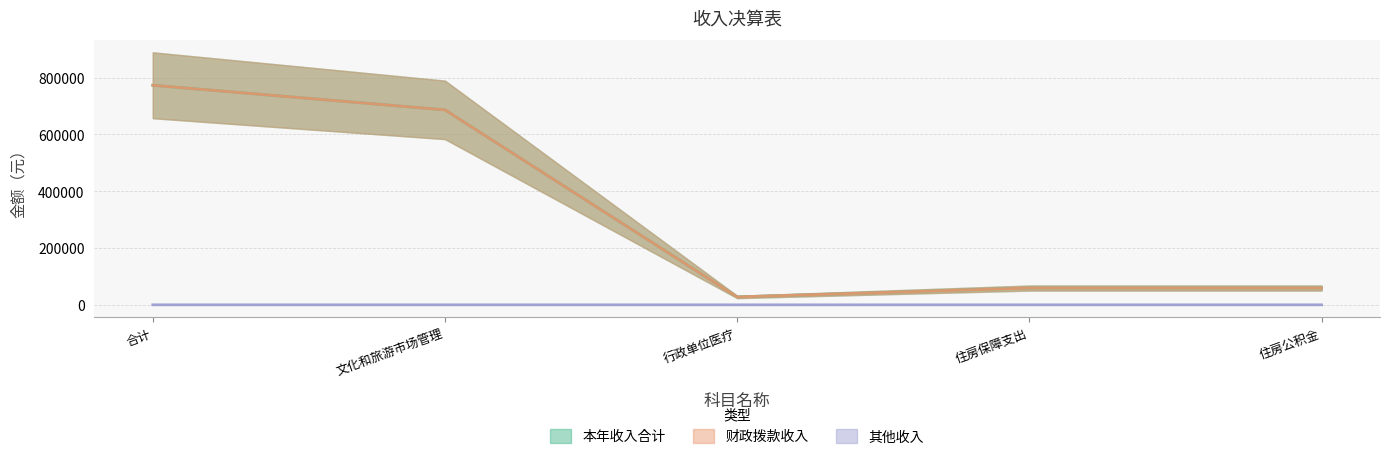

Rank the series at 行政单位医疗 from lowest to highest value.

其他收入, 本年收入合计, 财政拨款收入